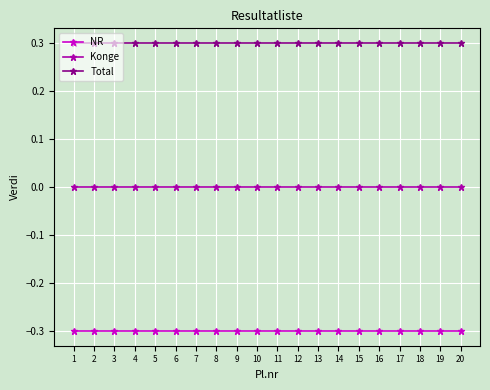

What are all the series names shown in the legend?

NR, Konge, Total